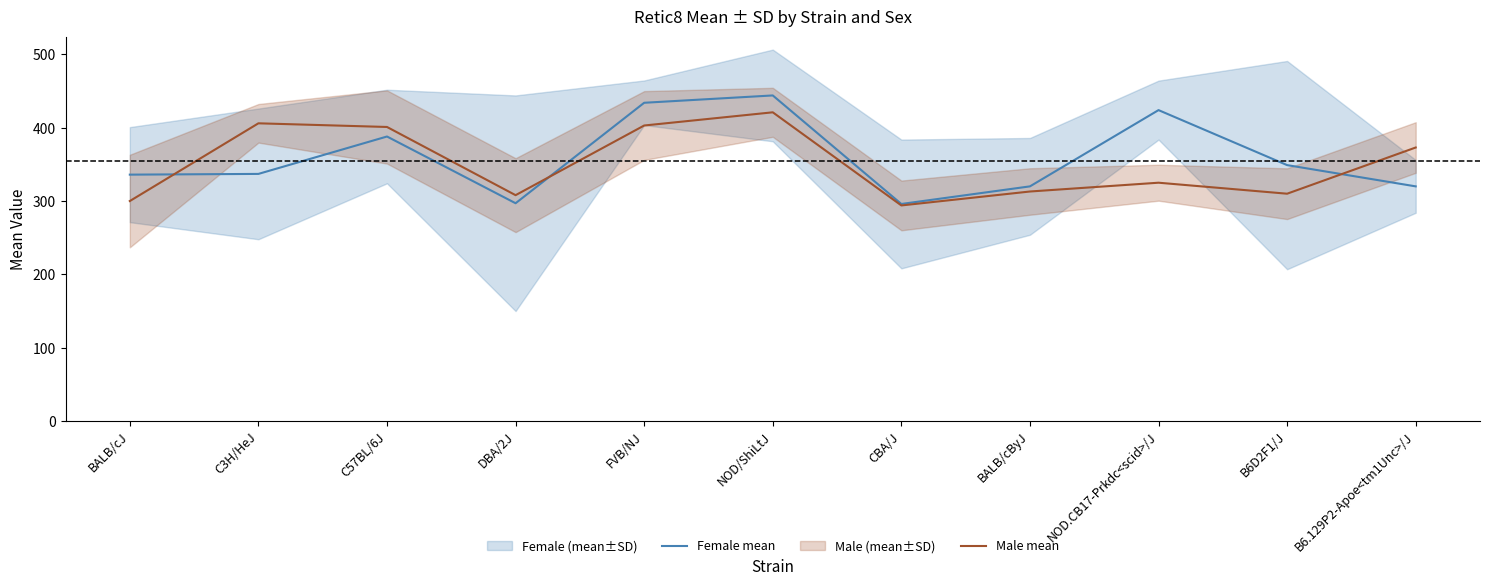

Reading right to left, what are all the values shown in this chart?

Female mean: B6.129P2-Apoe<tm1Unc>/J=320	B6D2F1/J=349	NOD.CB17-Prkdc<scid>/J=424	BALB/cByJ=320	CBA/J=296	NOD/ShiLtJ=444	FVB/NJ=434	DBA/2J=297	C57BL/6J=388	C3H/HeJ=337	BALB/cJ=336
Male mean: B6.129P2-Apoe<tm1Unc>/J=373	B6D2F1/J=310	NOD.CB17-Prkdc<scid>/J=325	BALB/cByJ=313	CBA/J=294	NOD/ShiLtJ=421	FVB/NJ=403	DBA/2J=308	C57BL/6J=401	C3H/HeJ=406	BALB/cJ=300